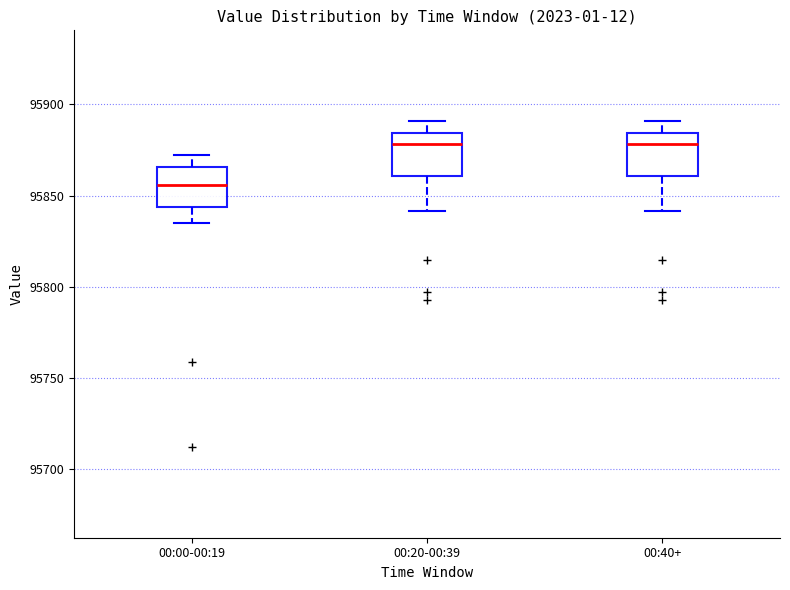

Reading left to right, read every box against the y-axis: the position of its median line, the range the box covers, and the ends of its whiskers. The values are not printed on the chart, so give them approximately, as read against the axis.

00:00-00:19: median 95855, box 95845 to 95865, whiskers 95835 to 95870
00:20-00:39: median 95880, box 95860 to 95885, whiskers 95840 to 95890
00:40+: median 95880, box 95860 to 95885, whiskers 95840 to 95890